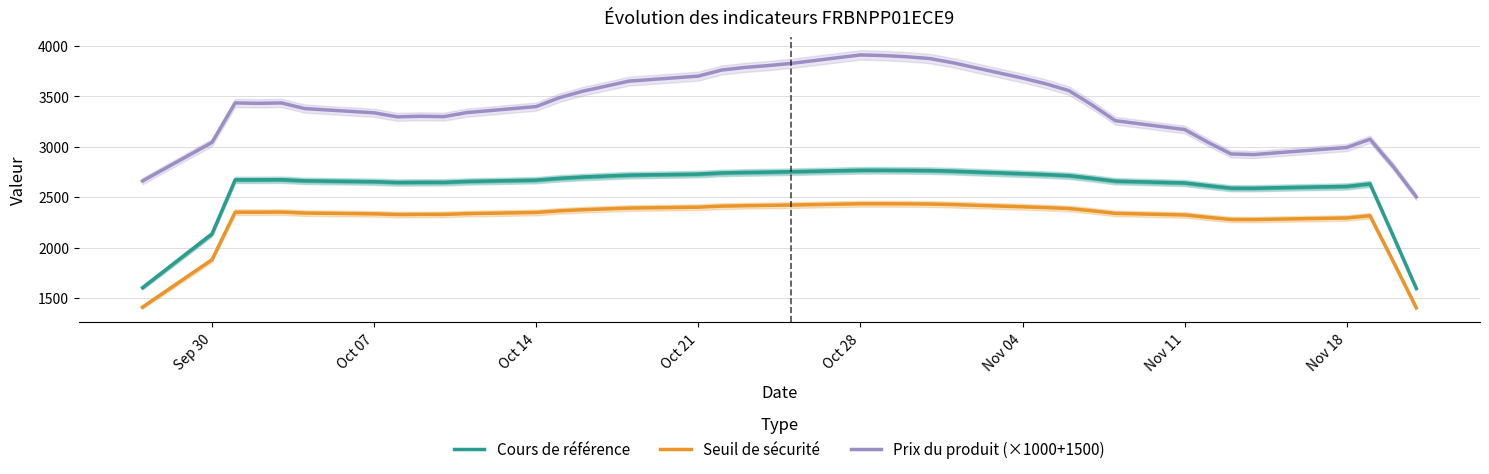

Which series has the widest spread of values?

Prix du produit (×1000+1500)